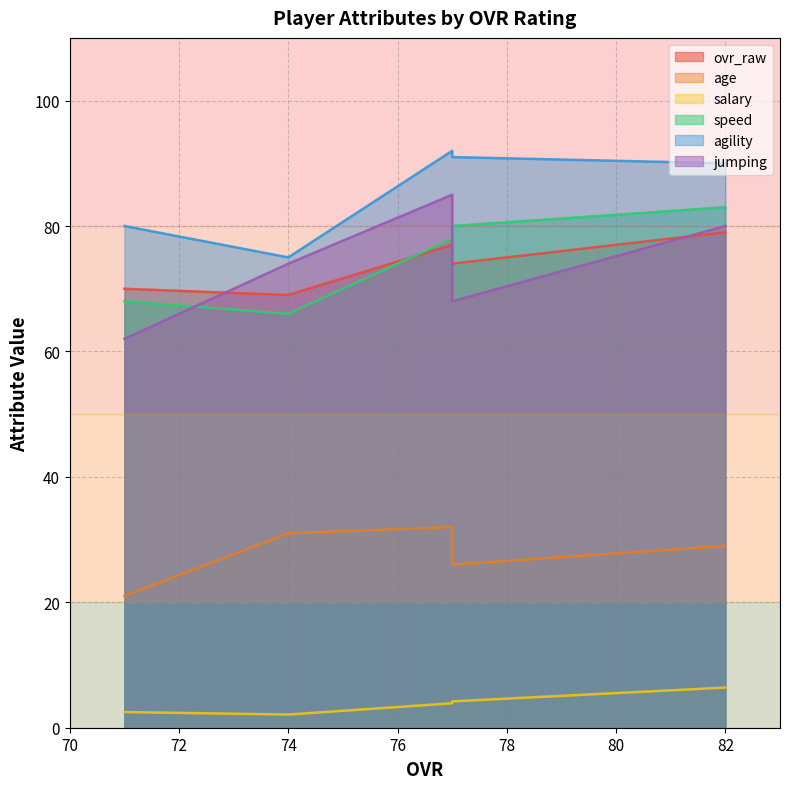

Is the value of ovr_raw at 82 greater than the value of speed at 71?

Yes